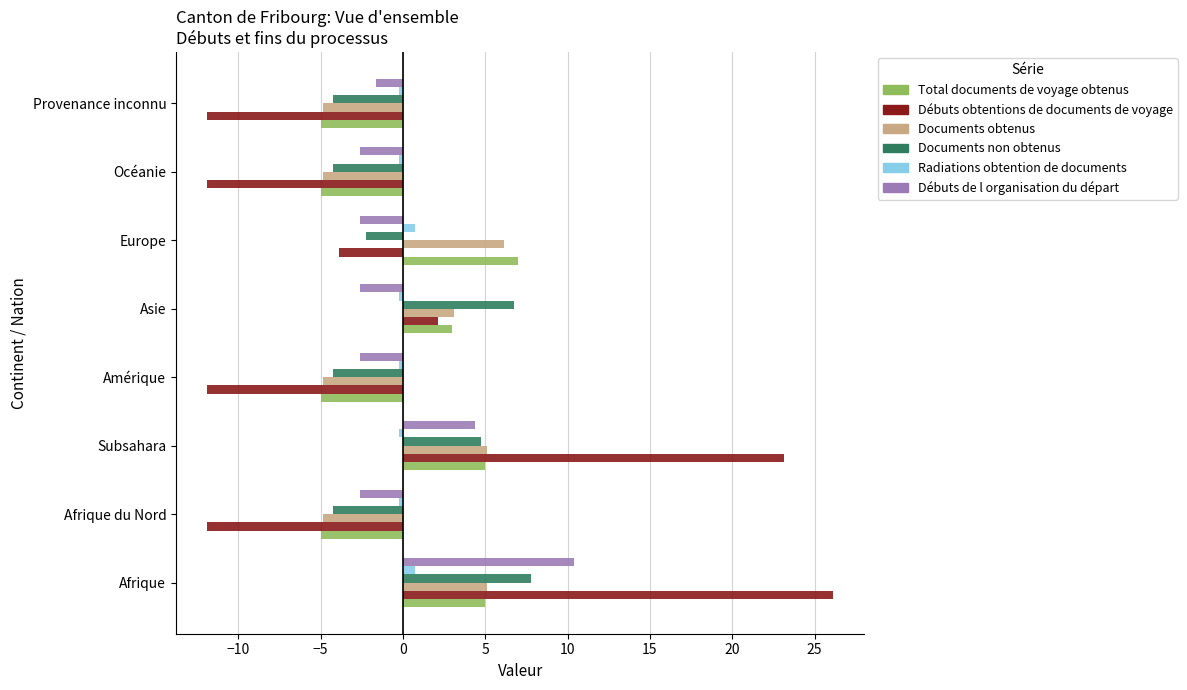

What are all the series names shown in the legend?

Total documents de voyage obtenus, Débuts obtentions de documents de voyage, Documents obtenus, Documents non obtenus, Radiations obtention de documents, Débuts de l organisation du départ